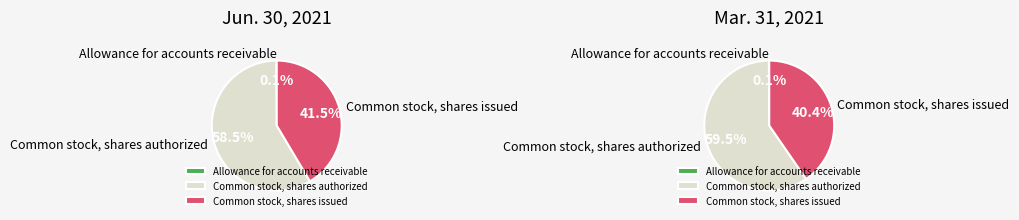

Combined, what portion of the pie is Allowance for accounts receivable and Common stock, shares issued?

41.5%